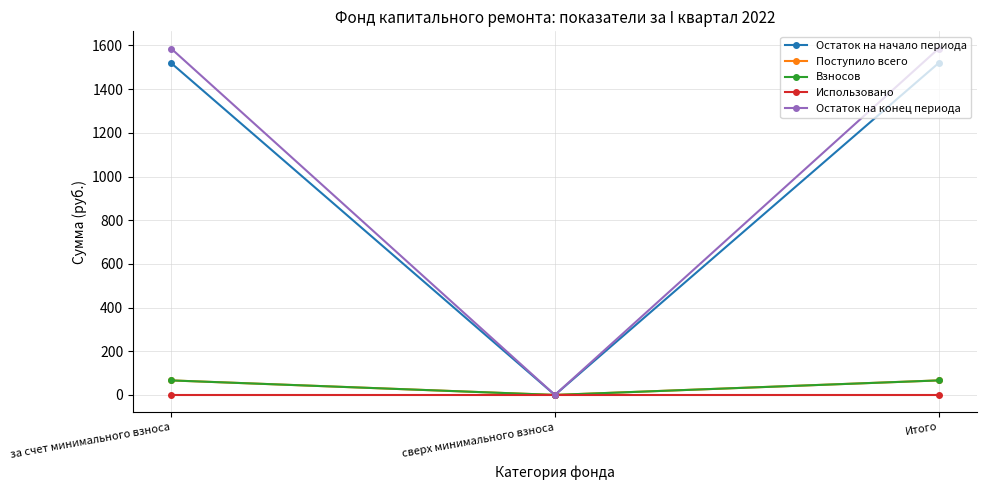

Reading right to left, what are all the values shown in this chart?

Остаток на начало периода: Итого=1518.9	сверх минимального взноса=0.0	за счет минимального взноса=1518.9
Поступило всего: Итого=66.5	сверх минимального взноса=0.0	за счет минимального взноса=66.5
Взносов: Итого=66.5	сверх минимального взноса=0.0	за счет минимального взноса=66.5
Использовано: Итого=0.0	сверх минимального взноса=0.0	за счет минимального взноса=0.0
Остаток на конец периода: Итого=1585.3	сверх минимального взноса=0.0	за счет минимального взноса=1585.3